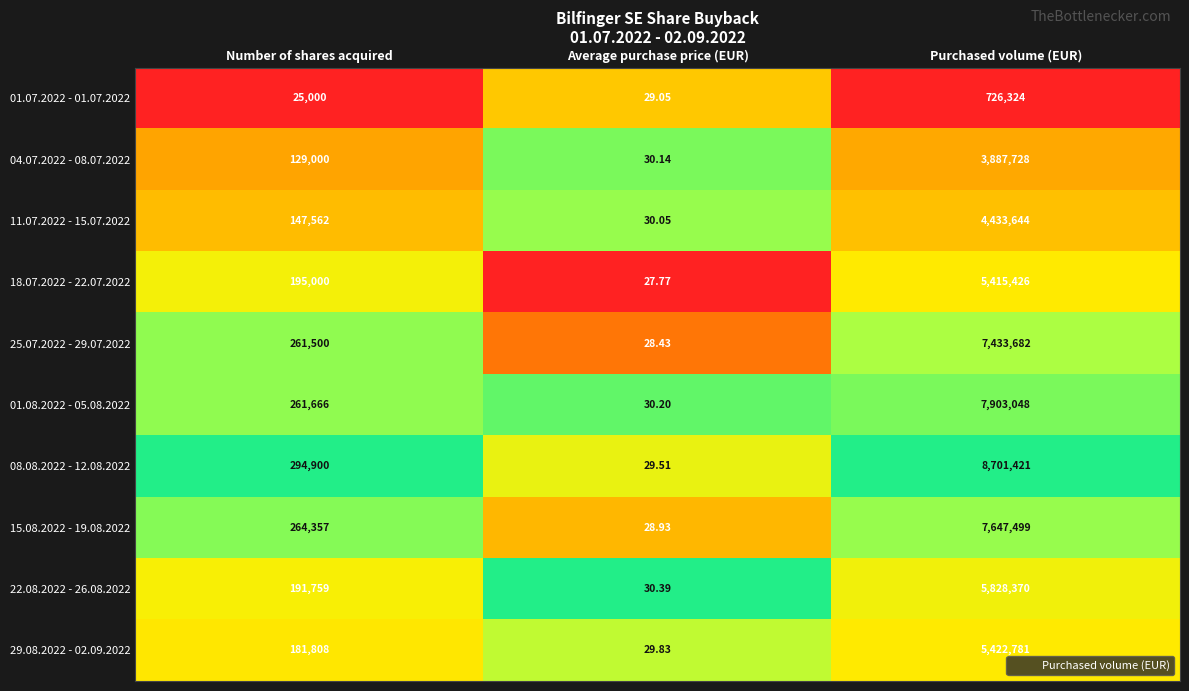

At which category is the sum across all series the highest?

Purchased volume (EUR)